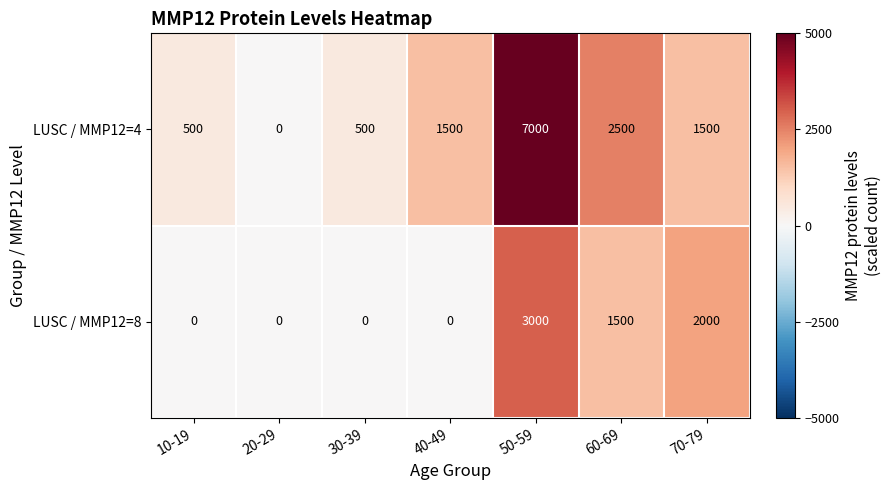

Reading left to right, extract all data points from this chart.

LUSC / MMP12=4: 500	0	500	1500	7000	2500	1500
LUSC / MMP12=8: 0	0	0	0	3000	1500	2000